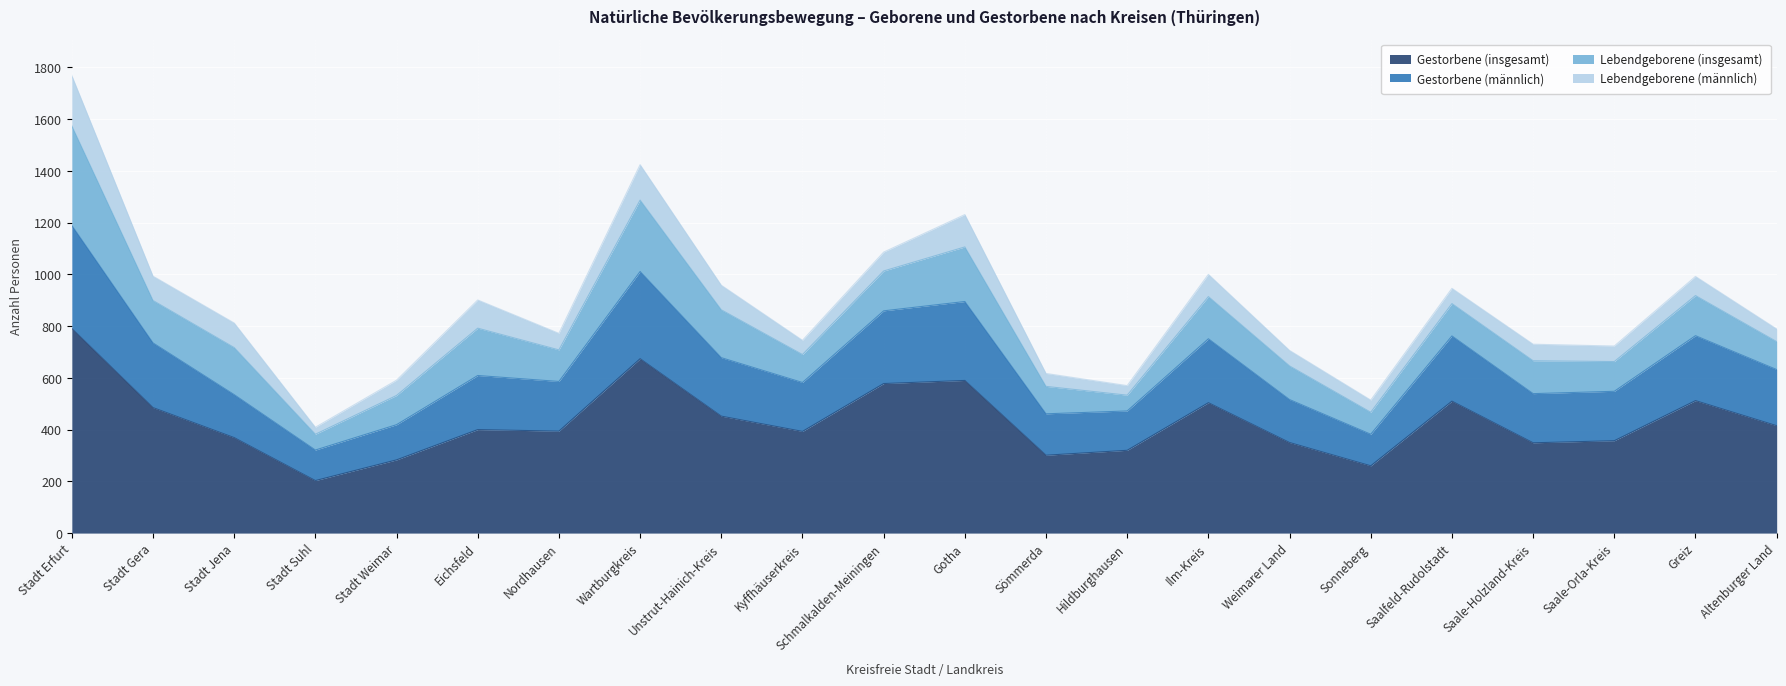

How many categories are shown in the chart?

22